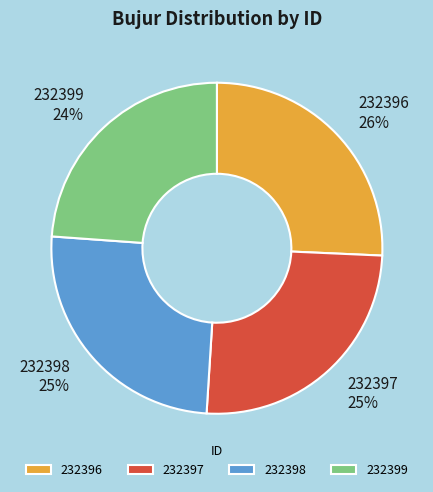

Combined, do 232398 and 232396 account for over 50%?

Yes